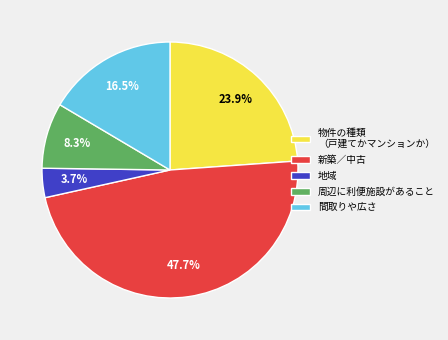

Which category has the smallest portion of the pie?

地域